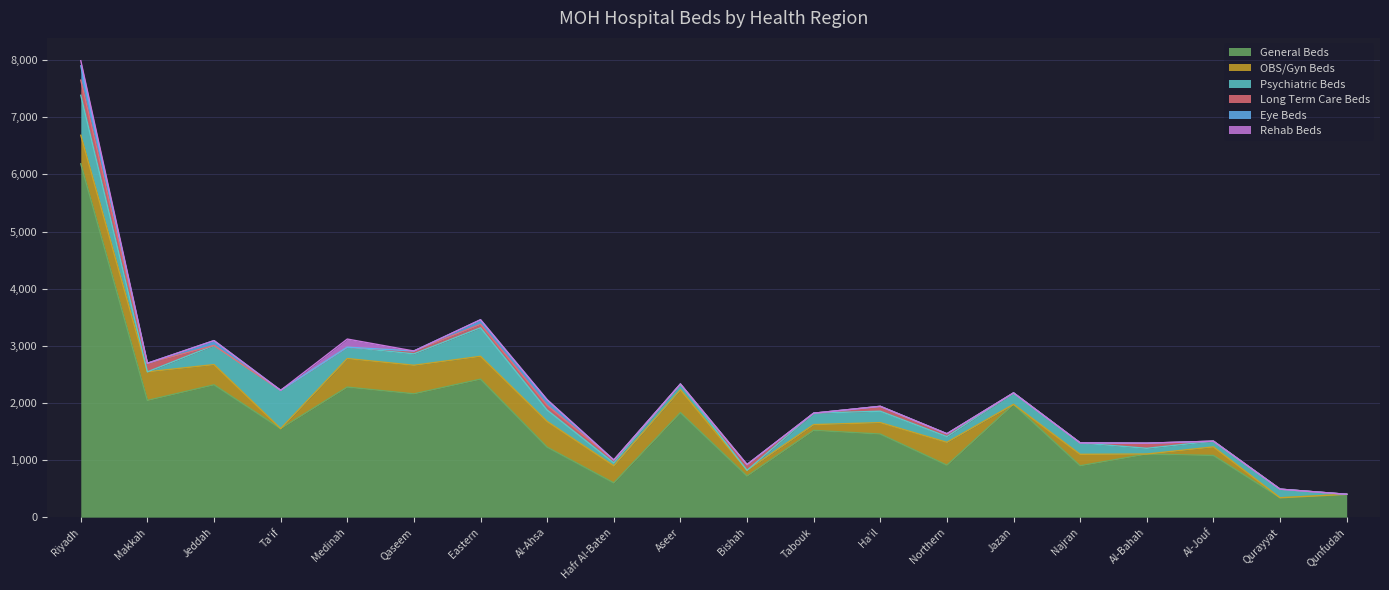

True or false: Long Term Care Beds has more than 1 points higher than both neighbors.

True